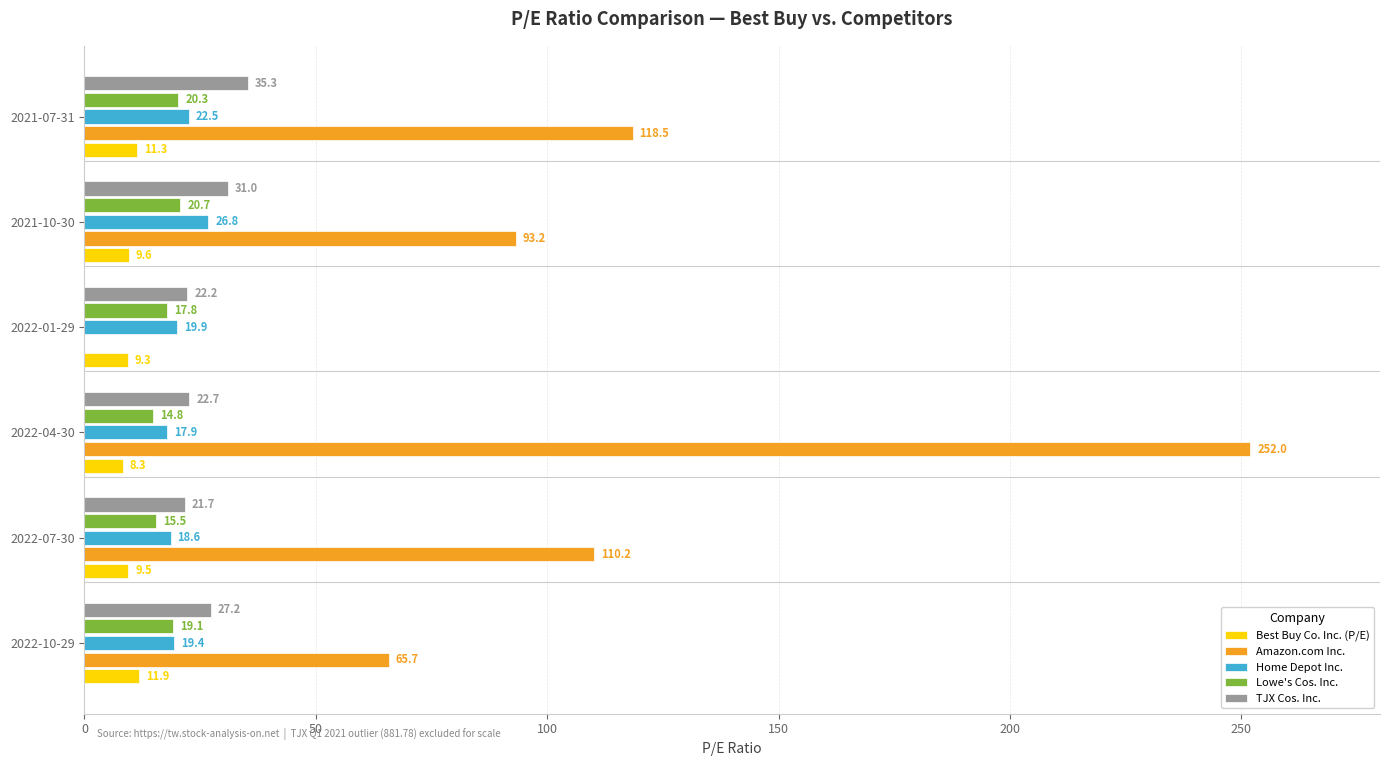

Is it true that Lowe's Cos. Inc. equals 30.4 at 2022-10-29?

False